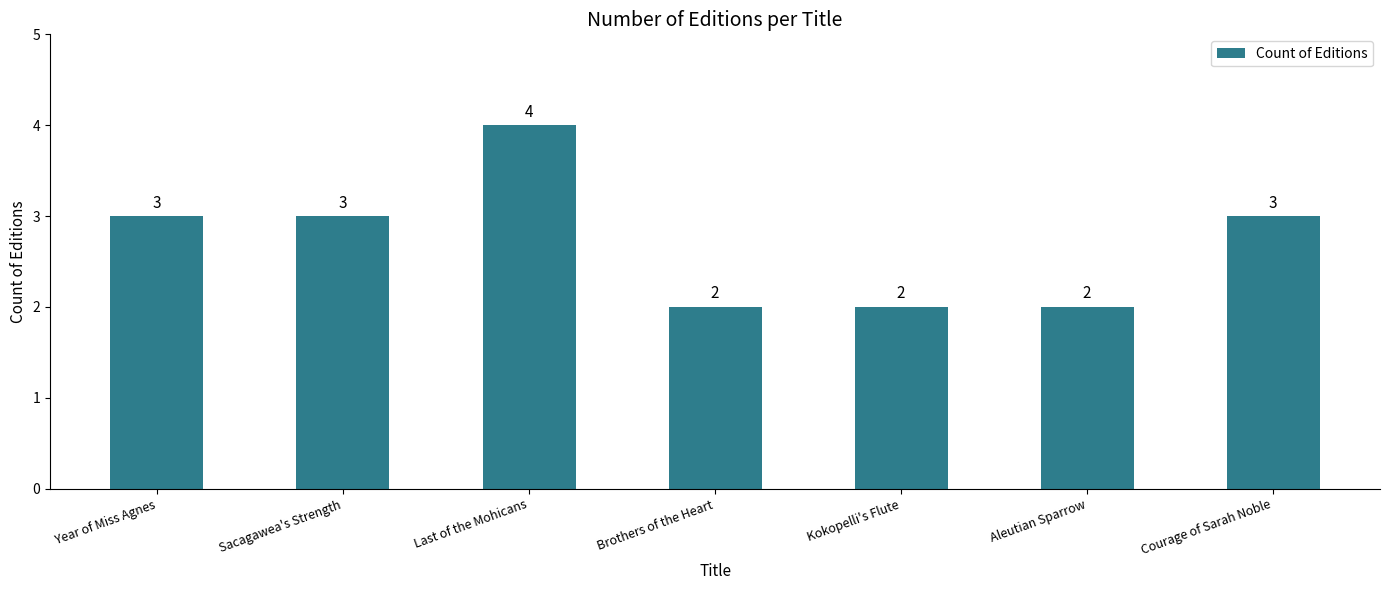

Which category has the highest value across all series?

Last of the Mohicans